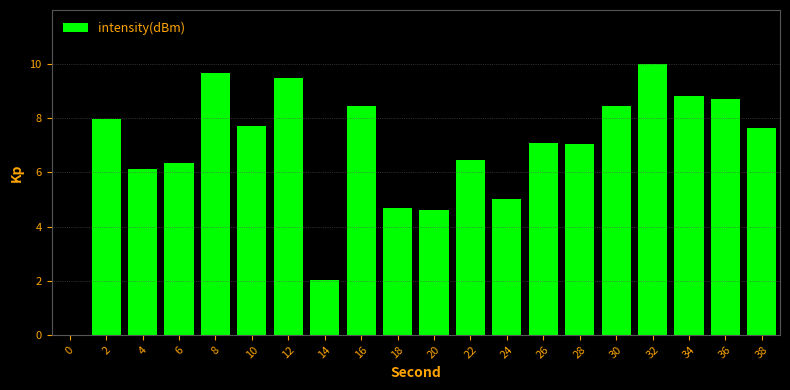

What is the difference between the values at 24 and 28?

2.0